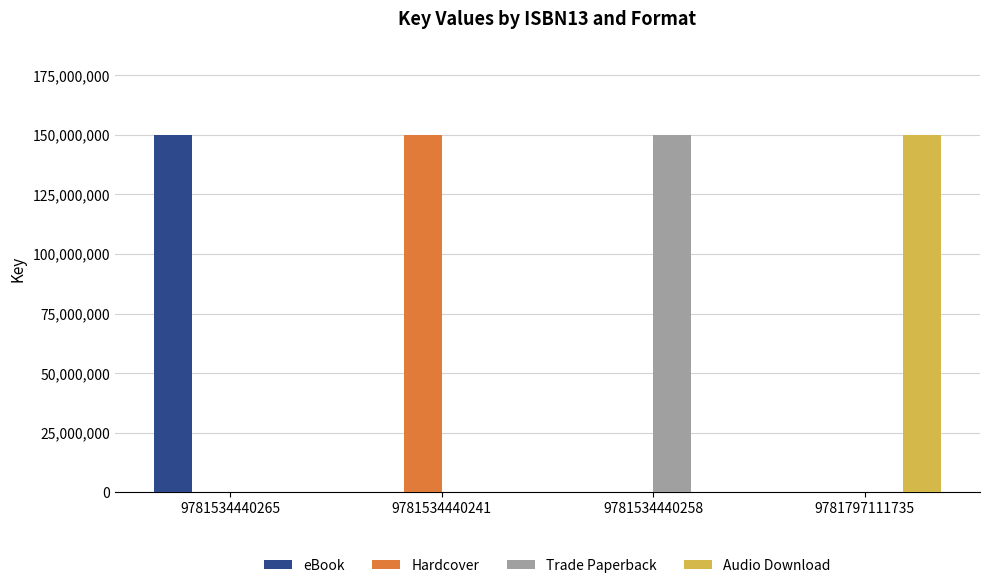

What is the total value across all series at 9781534440258?

149926257